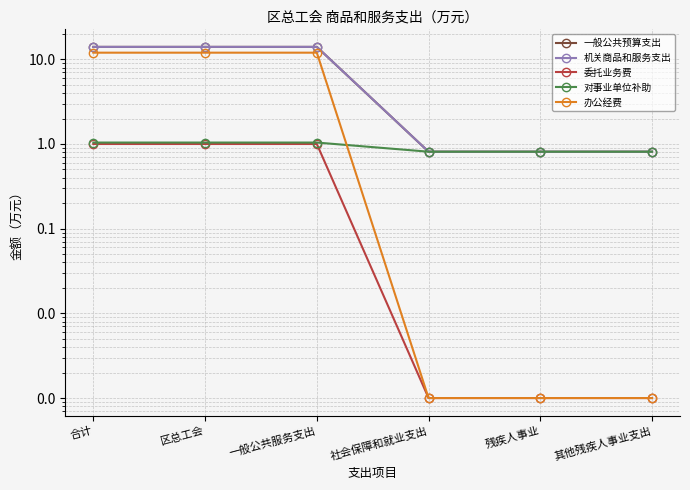

True or false: 办公经费 has a value of 12.0 at 一般公共服务支出.

True